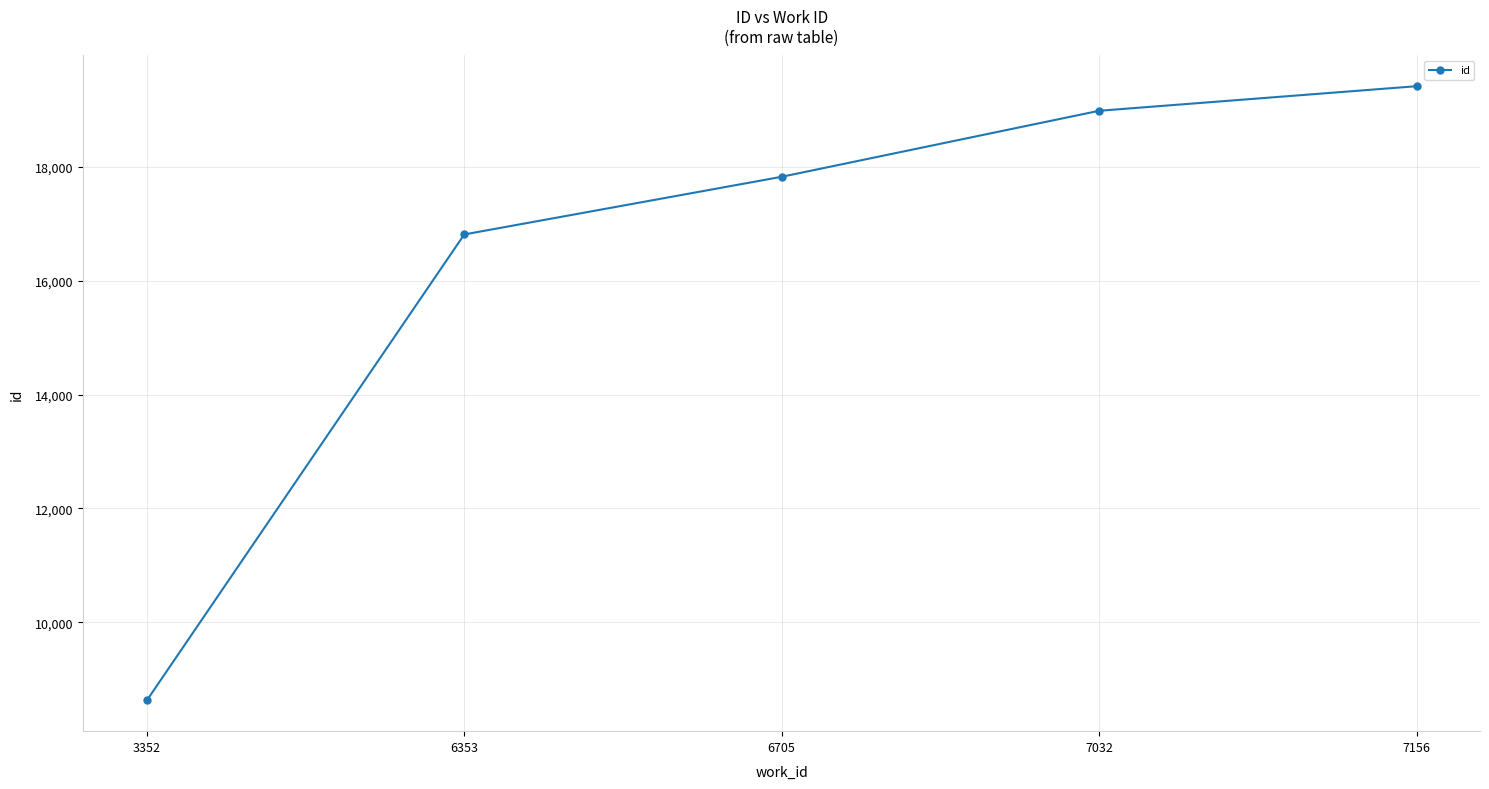

What is the sum of all values?

81672